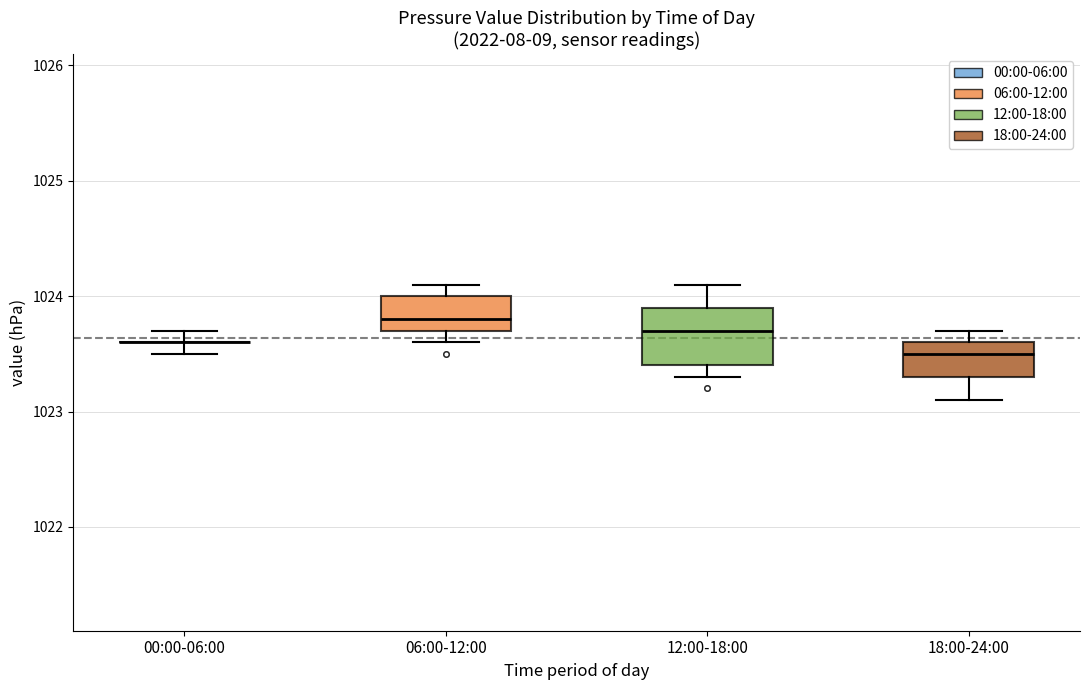

Where does the lower whisker of the box for 06:00-12:00 end on the y-axis? The values are not printed on the chart, so give them approximately, as read against the axis.

1023.6